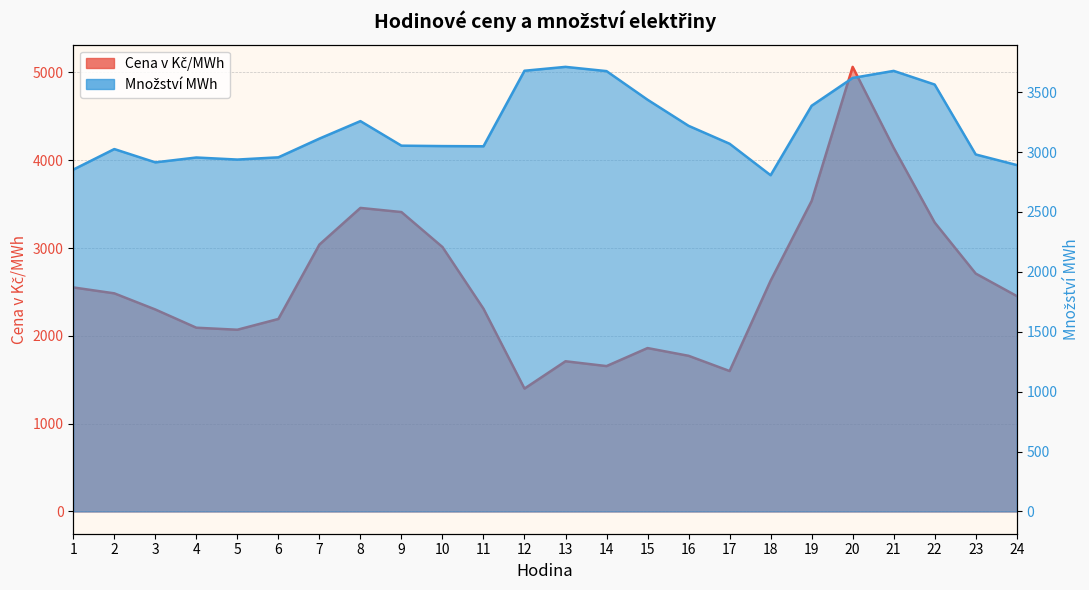

In Cena v Kč/MWh, how many points are lower than both neighbors (excluding endpoints)?

4